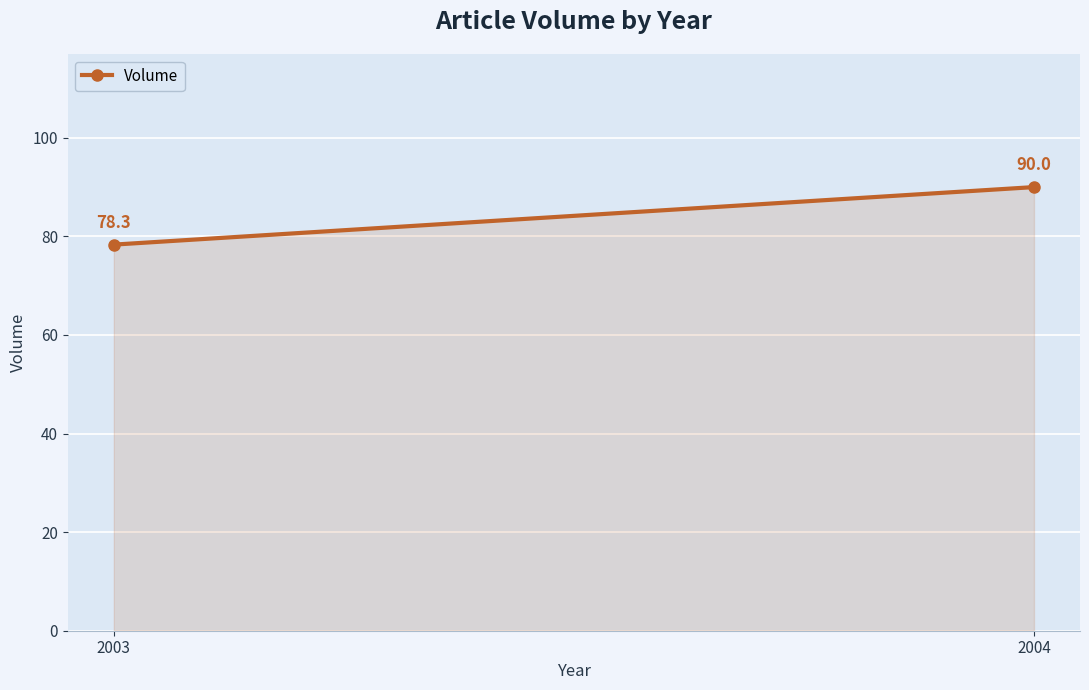

What is the sum of all values?

168.3